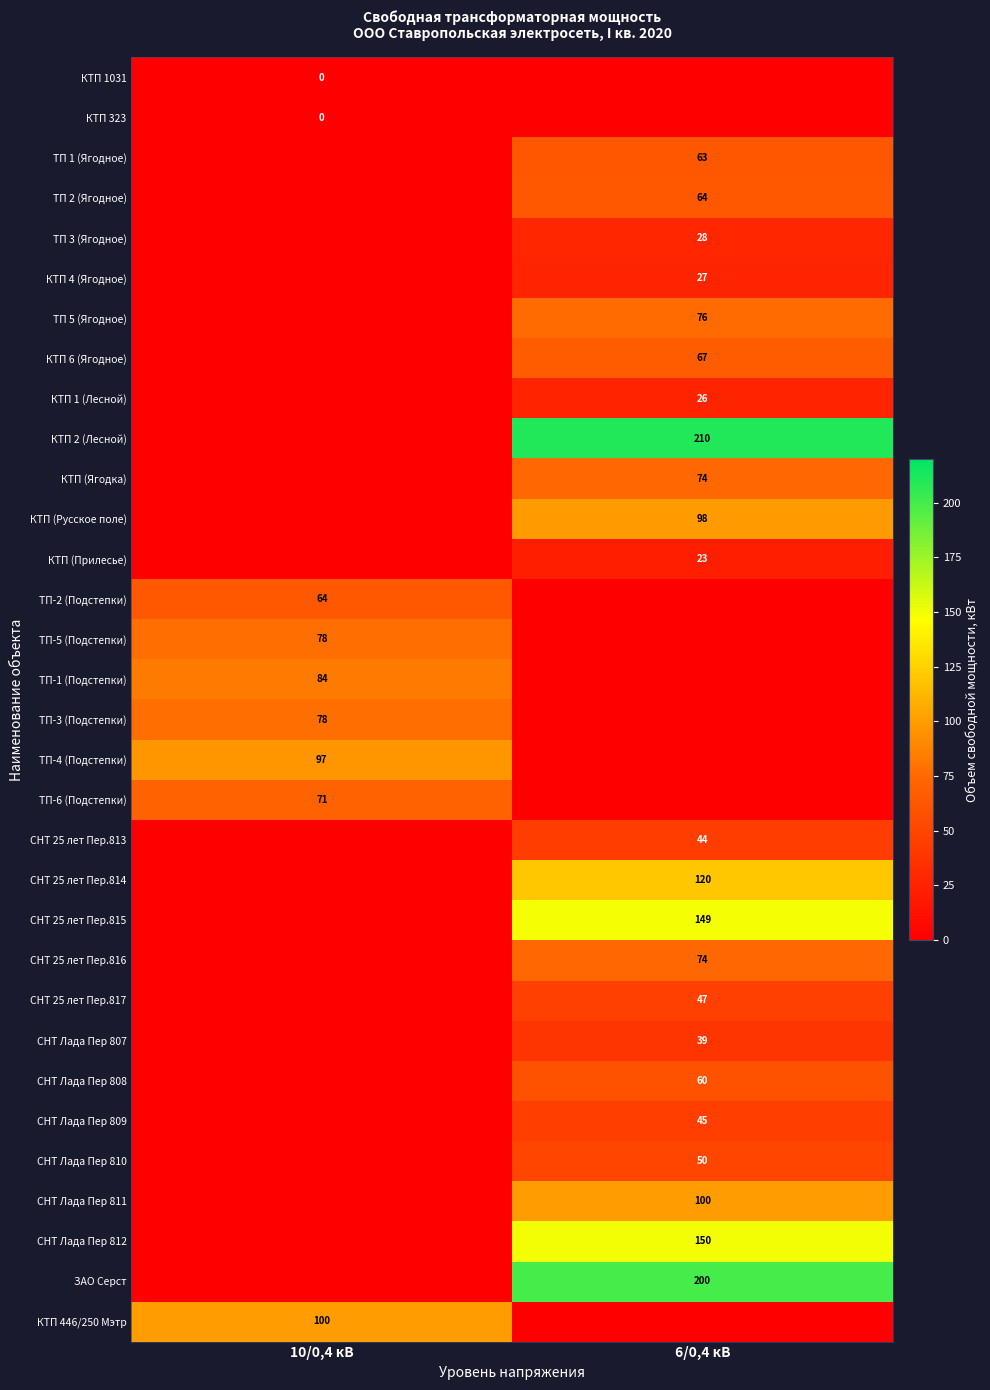

At which category does the chart reach its peak across all series?

6/0,4 кВ